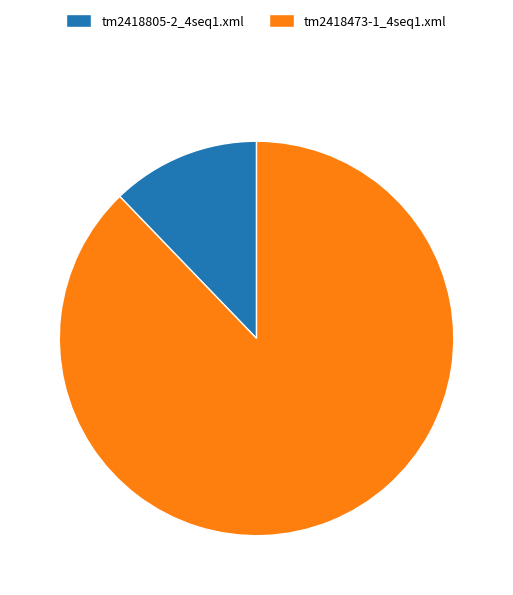

Which category has the biggest portion of the pie?

tm2418473-1_4seq1.xml